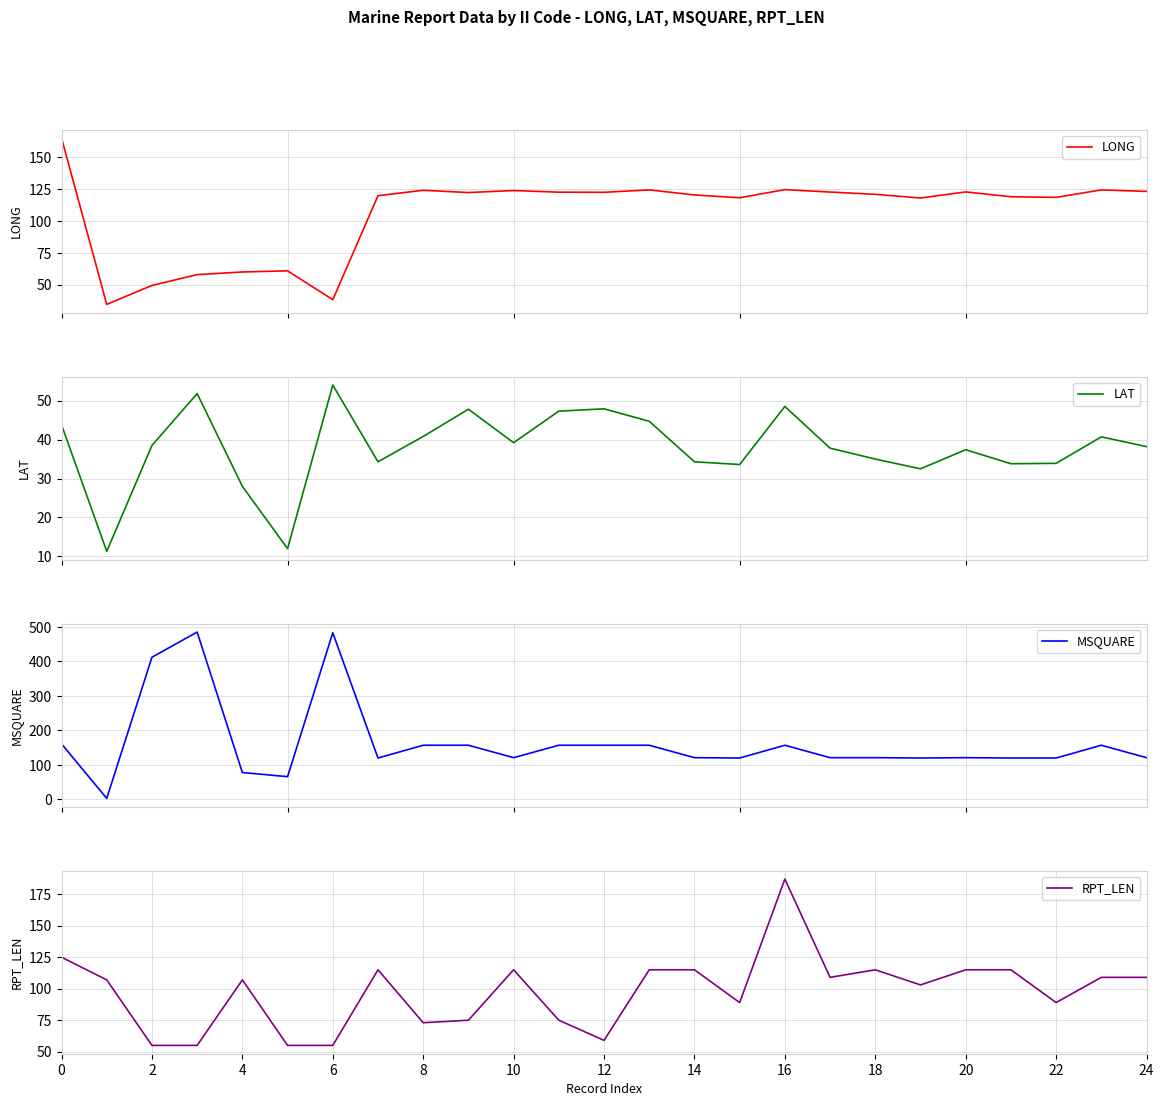

The RPT_LEN series shows 107 at 4. True or false?

True